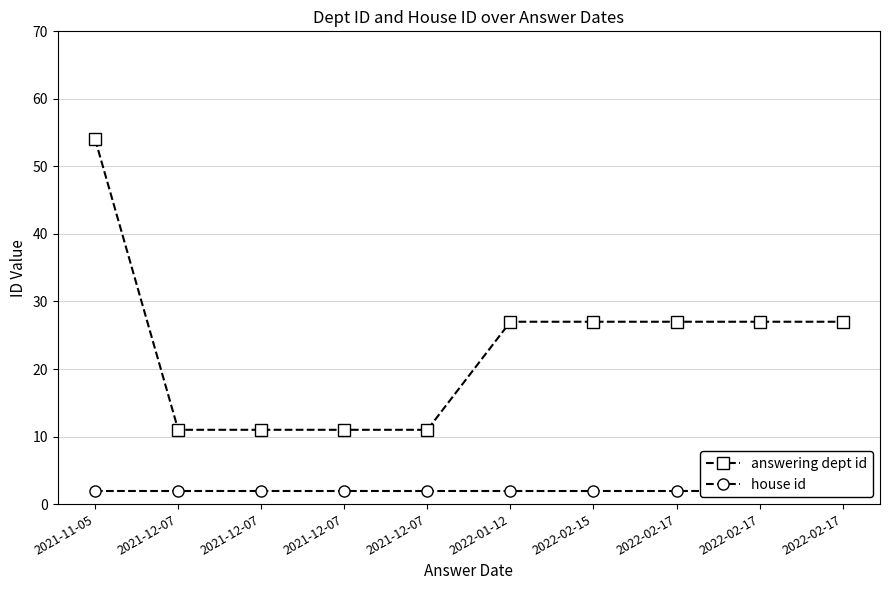

List the series in order of their overall mean, highest first.

answering dept id, house id